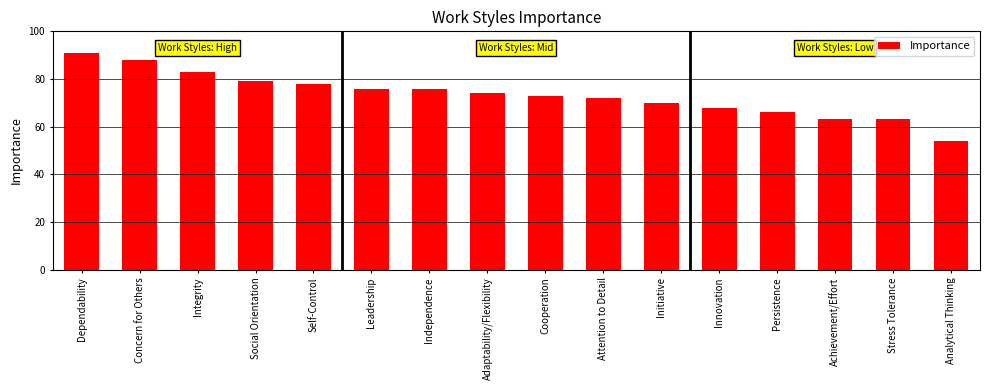

What is the sum of the values at Achievement/Effort and Cooperation?

136